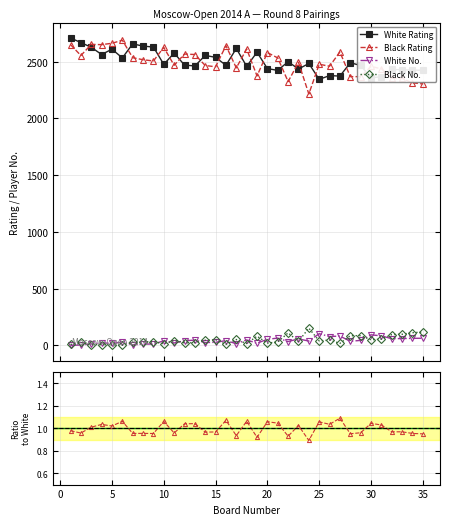

The White No. series shows 0.0 at 5. True or false?

True